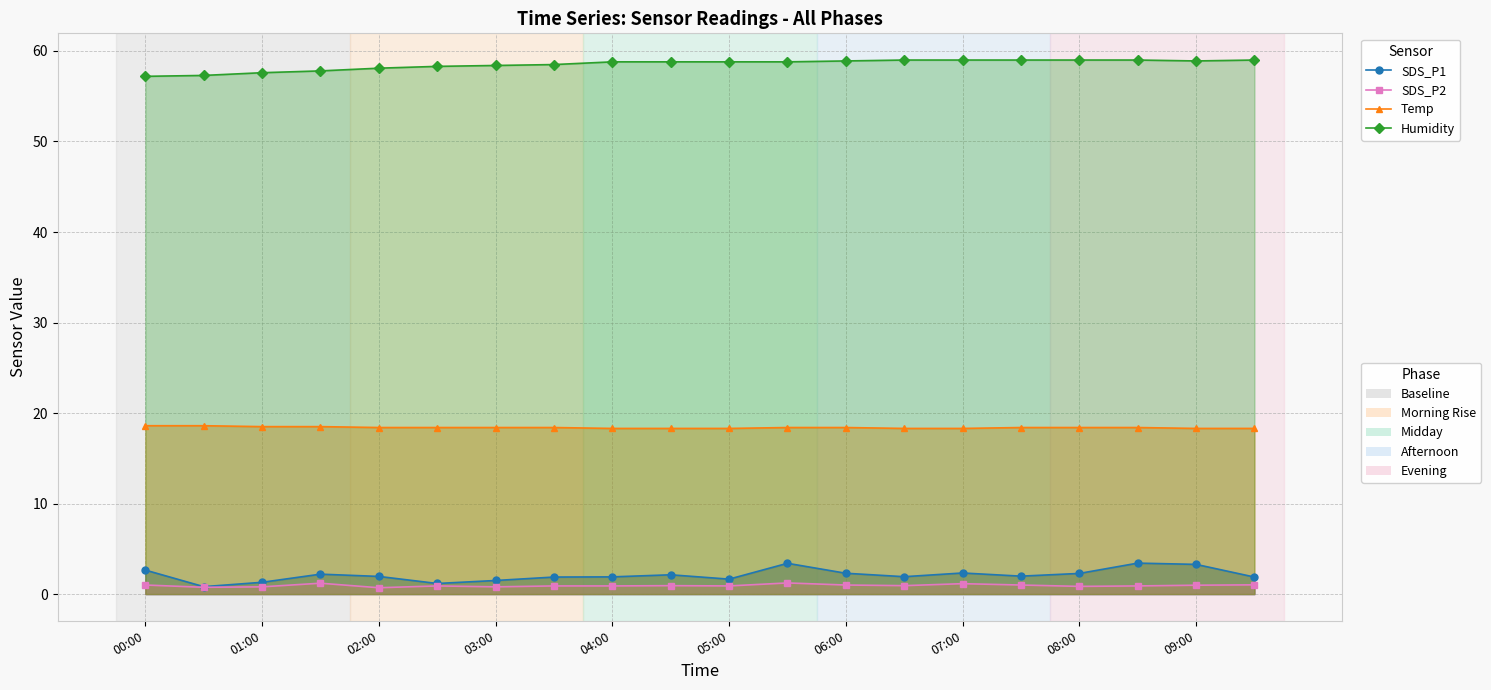

True or false: SDS_P2 has more than 1 interior local peaks.

True